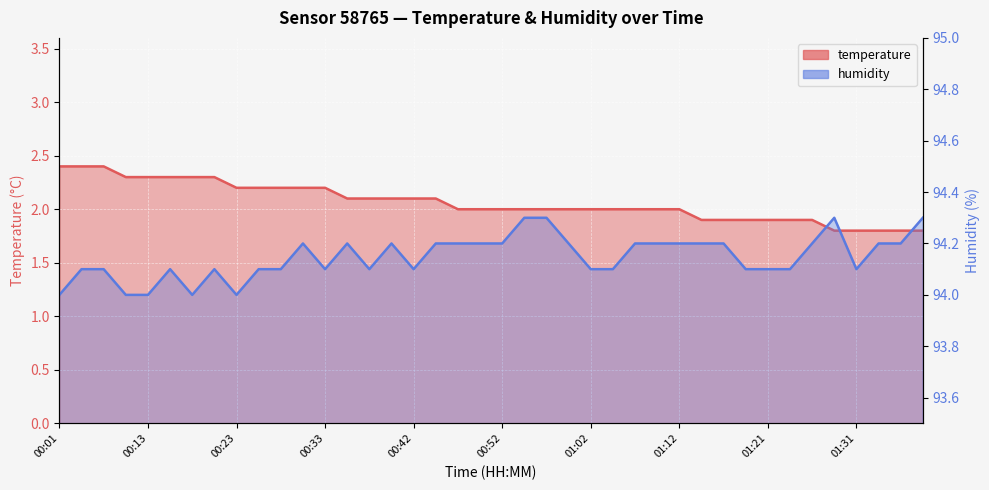

Is the value of humidity at 01:07 greater than the value of temperature at 00:28?

Yes